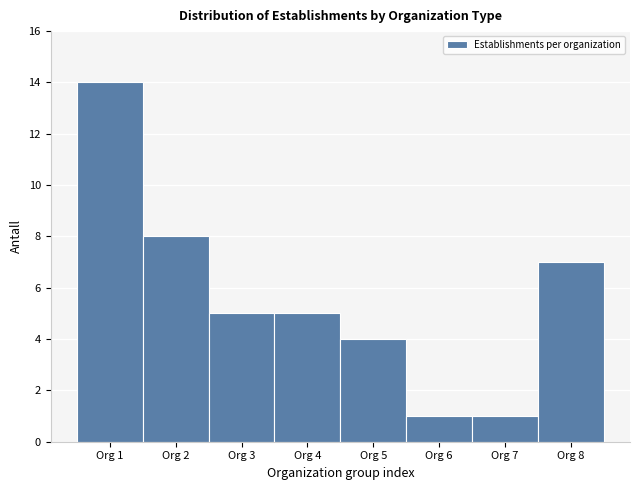

Reading left to right, list all the values displayed in this chart.

14	8	5	5	4	1	1	7